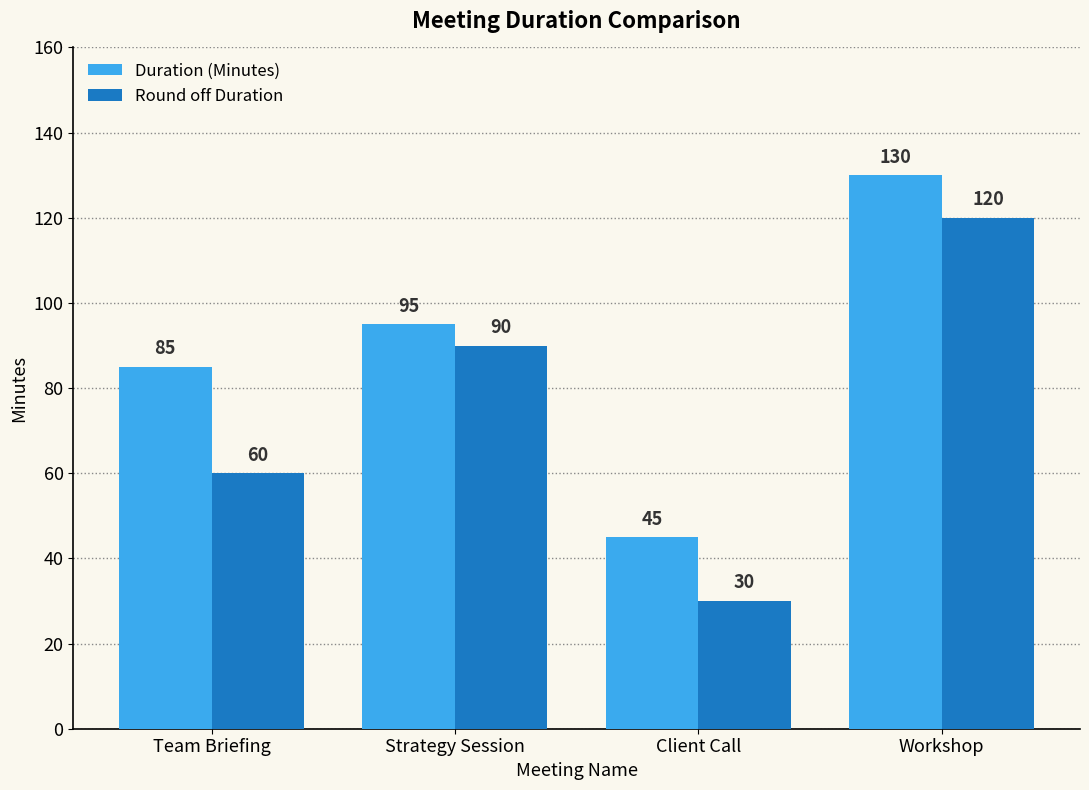

Reading left to right, transcribe all the data shown in this chart.

Duration (Minutes): Team Briefing=85	Strategy Session=95	Client Call=45	Workshop=130
Round off Duration: Team Briefing=60	Strategy Session=90	Client Call=30	Workshop=120